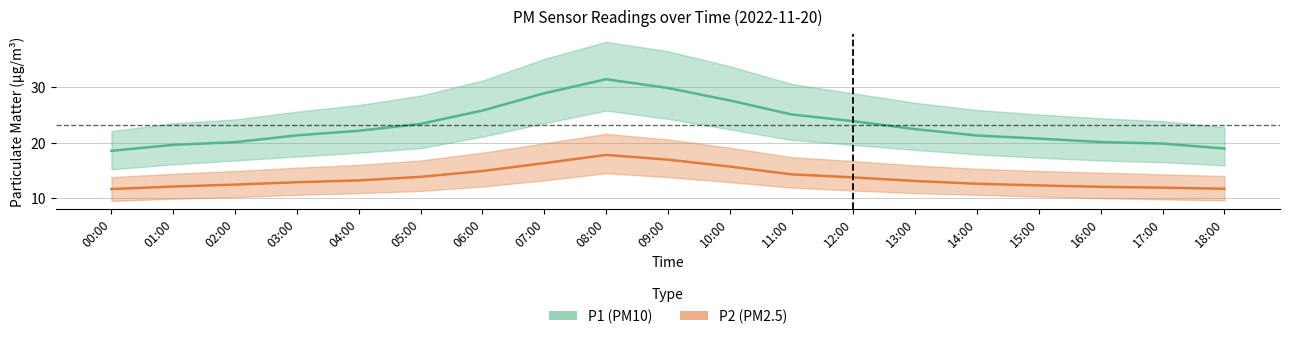

How many categories are shown in the chart?

19